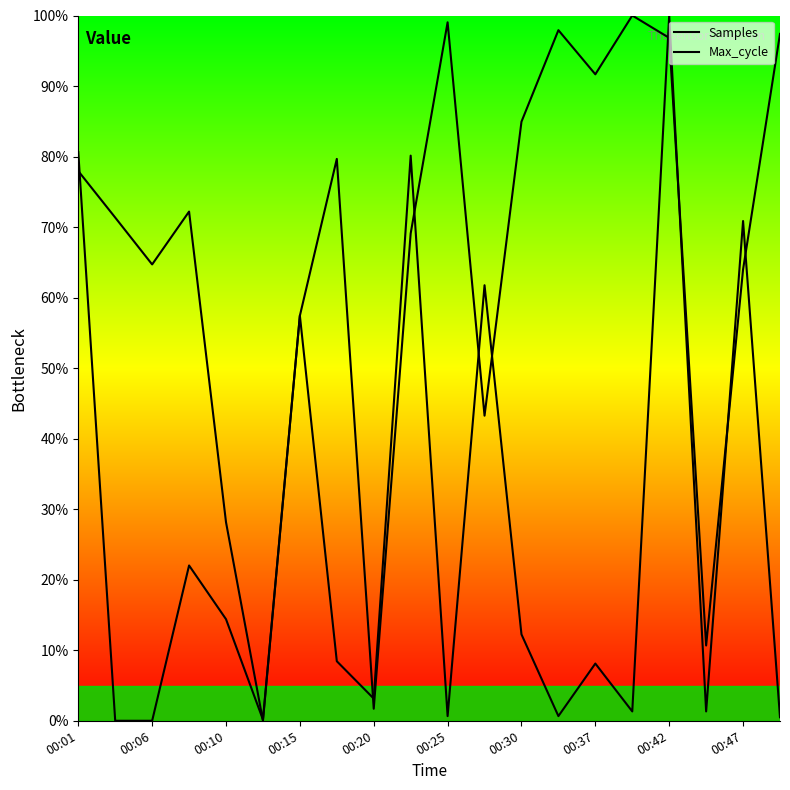

Reading left to right, extract all data points from this chart.

Samples: 77.9	71.4	64.7	72.2	28.2	0.0	57.4	79.7	1.7	69.1	99.0	43.3	84.9	97.9	91.7	100.0	96.8	10.7	64.0	97.4
Max_cycle: 80.6	0.0	0.0	22.0	14.4	0.2	57.5	8.4	3.1	80.1	0.7	61.8	12.3	0.7	8.1	1.3	100.0	1.3	70.9	0.5